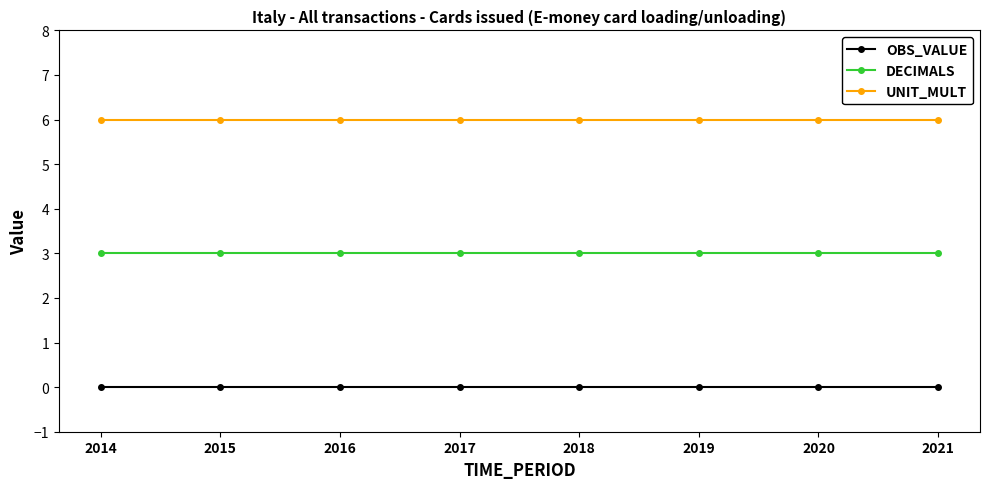

Reading left to right, what are all the values shown in this chart?

OBS_VALUE: 2014=0	2015=0	2016=0	2017=0	2018=0	2019=0	2020=0	2021=0
DECIMALS: 2014=3	2015=3	2016=3	2017=3	2018=3	2019=3	2020=3	2021=3
UNIT_MULT: 2014=6	2015=6	2016=6	2017=6	2018=6	2019=6	2020=6	2021=6